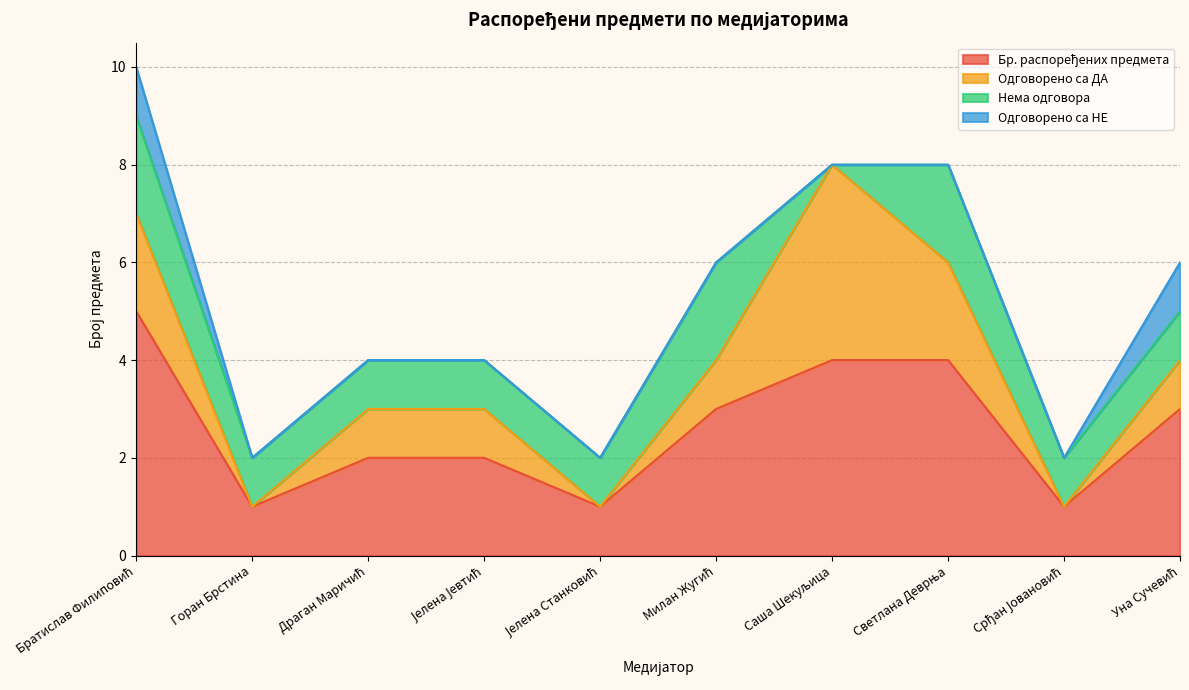

List the labels in order of Одговорено са ДА value, smallest first.

Горан Брстина, Јелена Станковић, Срђан Јовановић, Драган Маричић, Јелена Јевтић, Милан Жугић, Уна Сучевић, Братислав Филиповић, Светлана Деврња, Саша Шекуљица